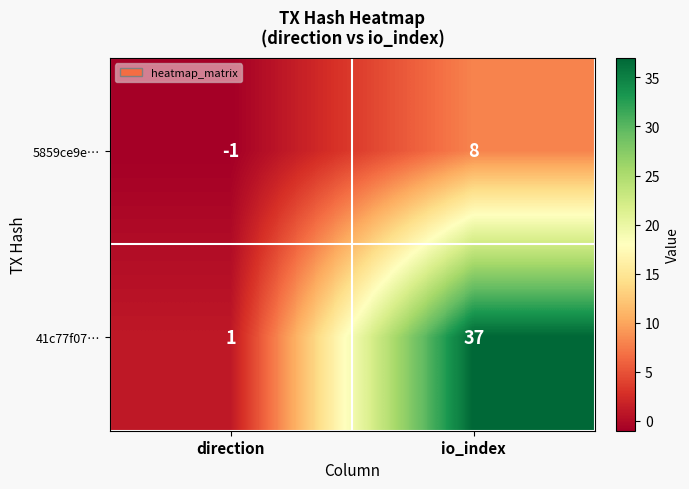

What is the sum of all 41c77f07… values?

38